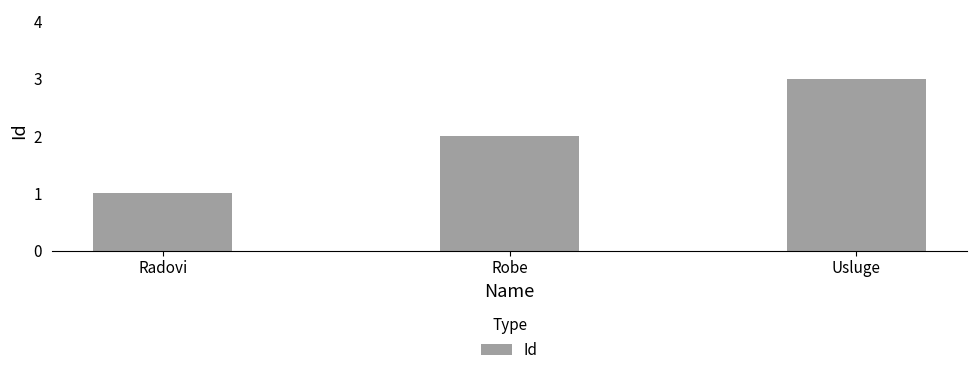

What is the smallest value displayed?

1